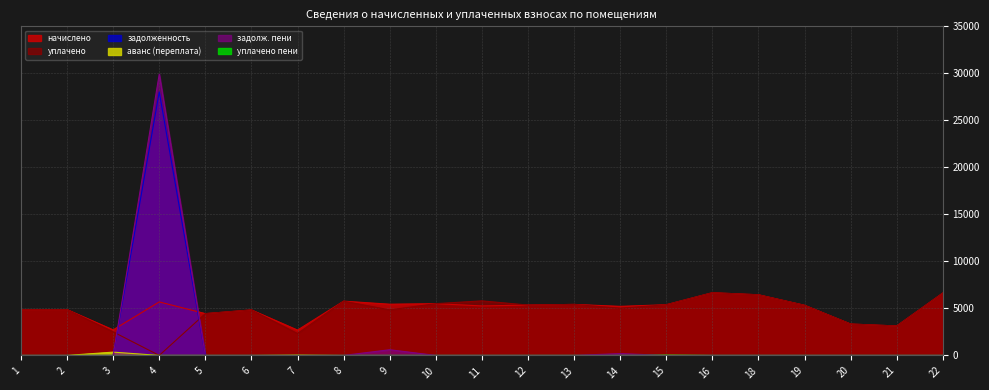

How many intersections are there between начислено and задолженность?

2